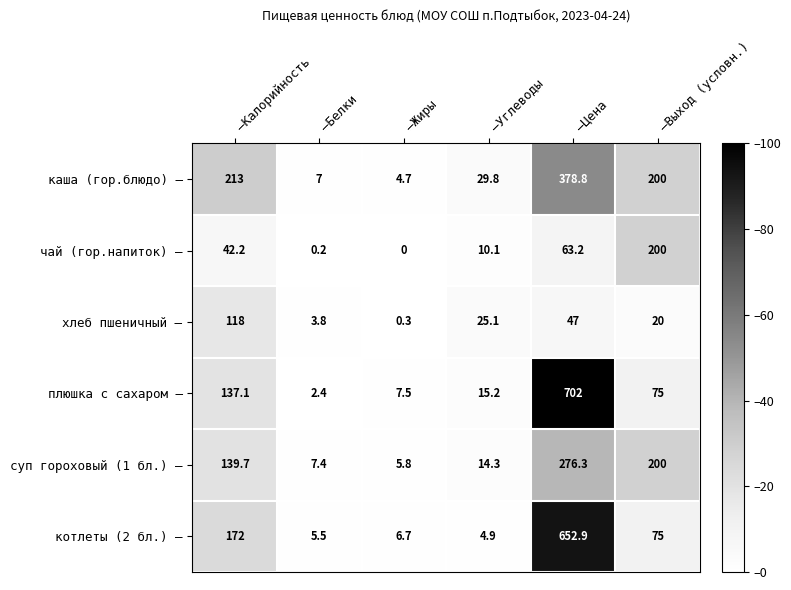

How many series are shown in this chart?

6